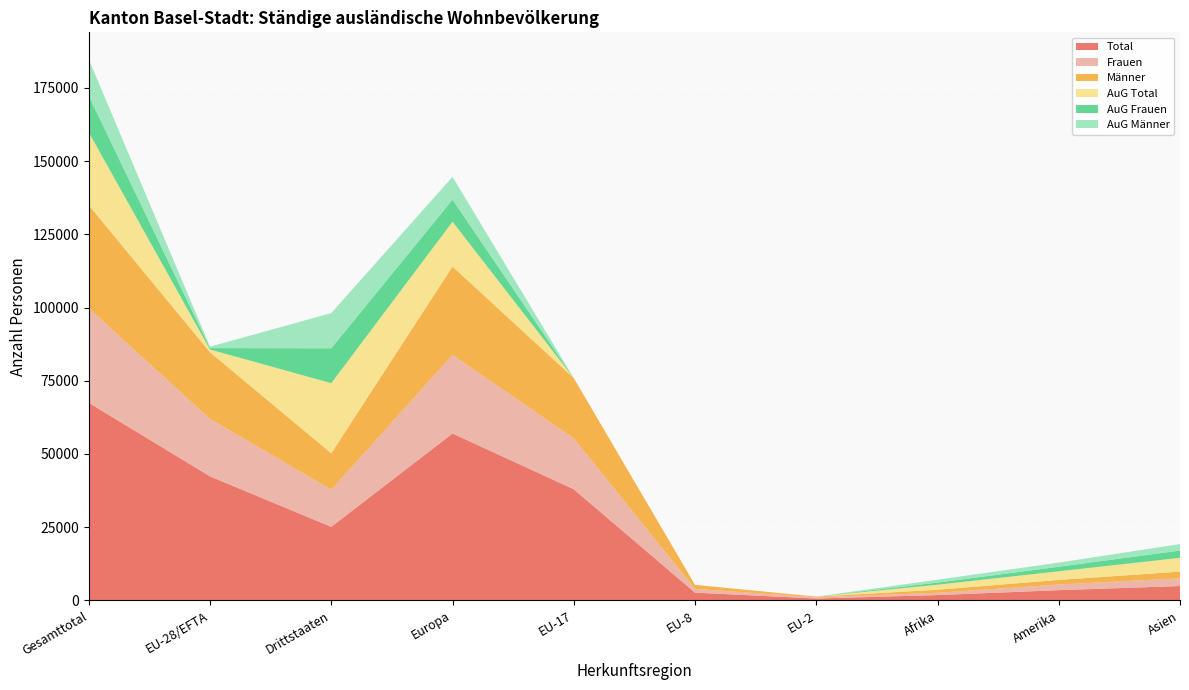

Reading left to right, extract all data points from this chart.

Total: 67466	42351	25115	56992	37948	2654	641	1820	3495	4912
Frauen: 32273	19609	12664	26814	17374	1266	414	777	1923	2634
Männer: 35193	22742	12451	30178	20574	1388	227	1043	1572	2278
AuG Total: 24889	956	23933	15305	5	0	1	1715	2954	4704
AuG Frauen: 12381	478	11903	7520	2	0	1	723	1548	2487
AuG Männer: 12508	478	12030	7785	3	0	0	992	1406	2217